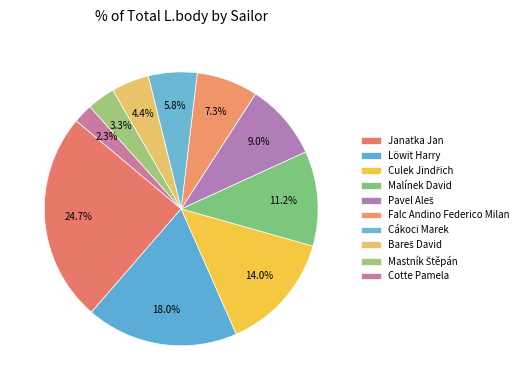

Which slice is the smallest?

Cotte Pamela